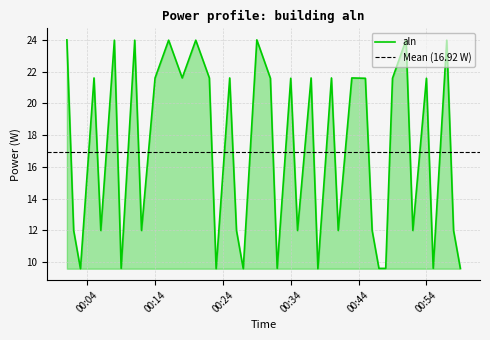

What is the maximum value for aln?

24.0